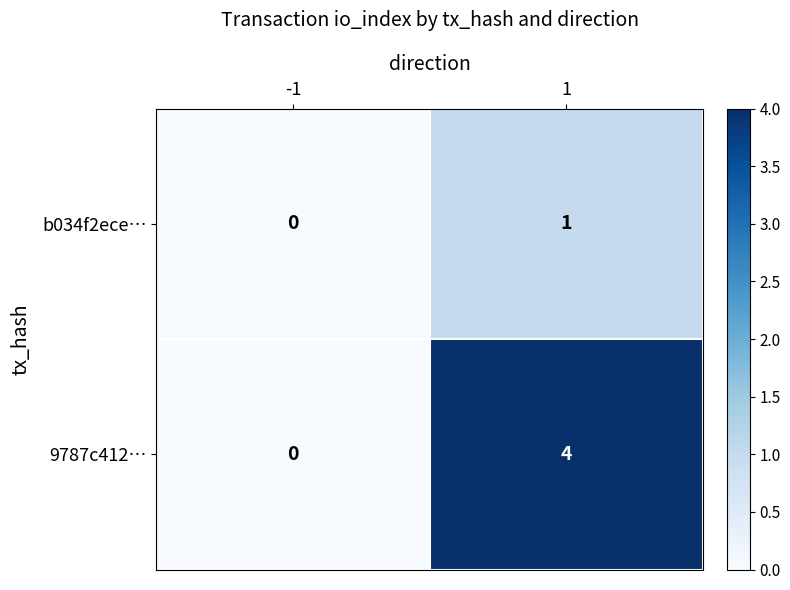

Between -1 and 1, which series saw the biggest shift?

9787c412…